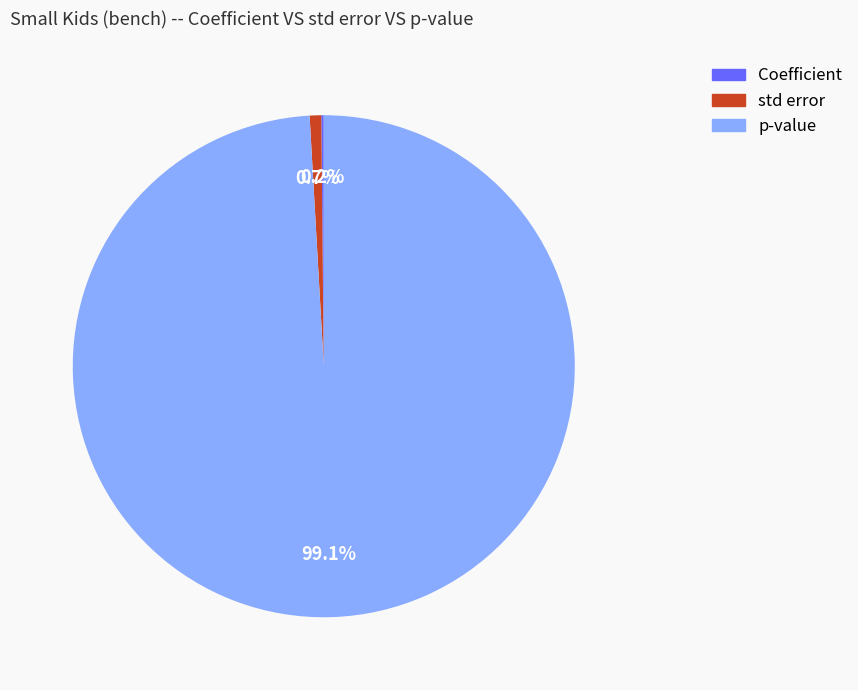

How much of the chart is everything except p-value?

0.9%